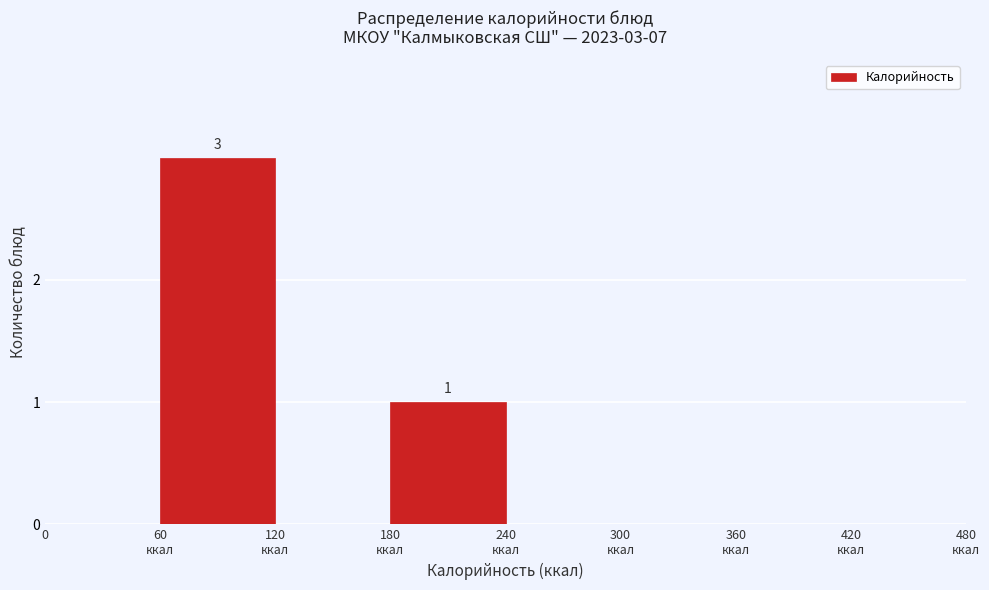

What is the maximum value shown in the chart?

3